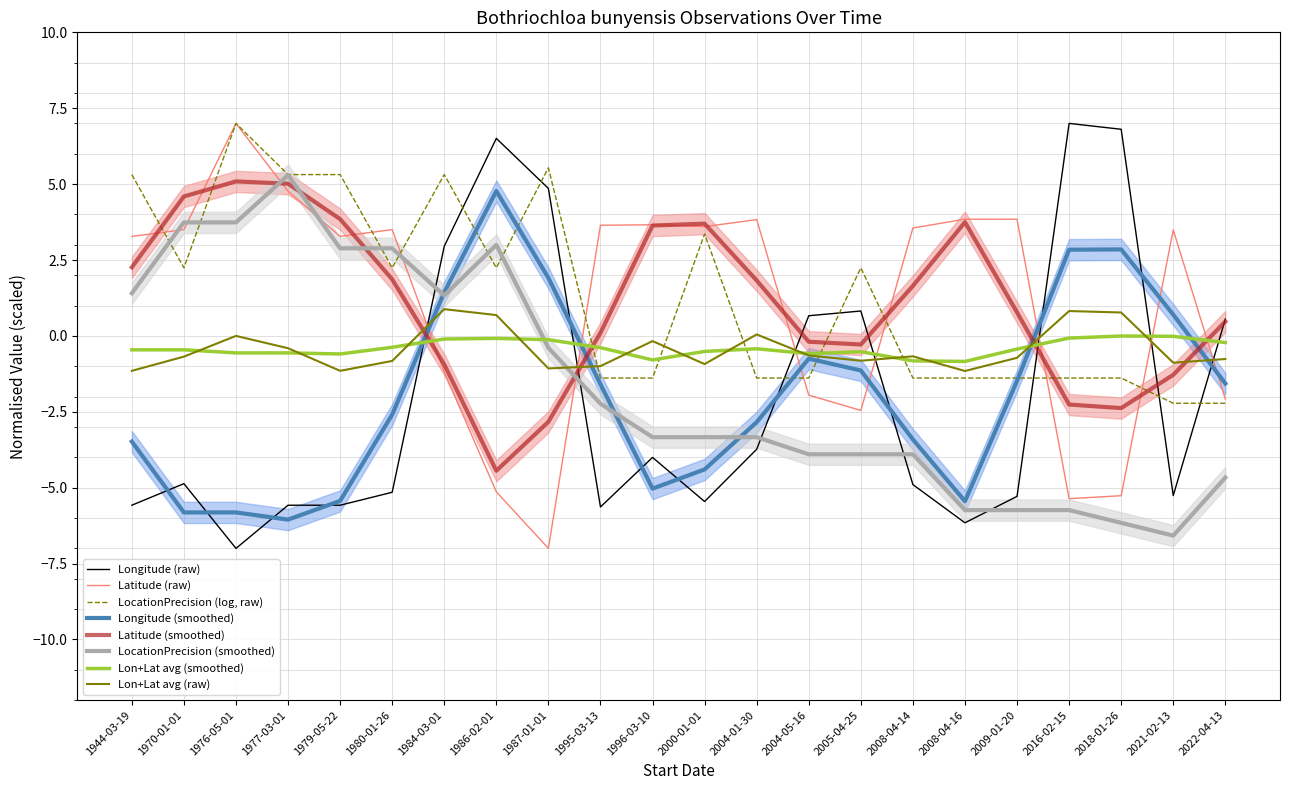

True or false: Longitude has more than 0 points higher than both neighbors.

True